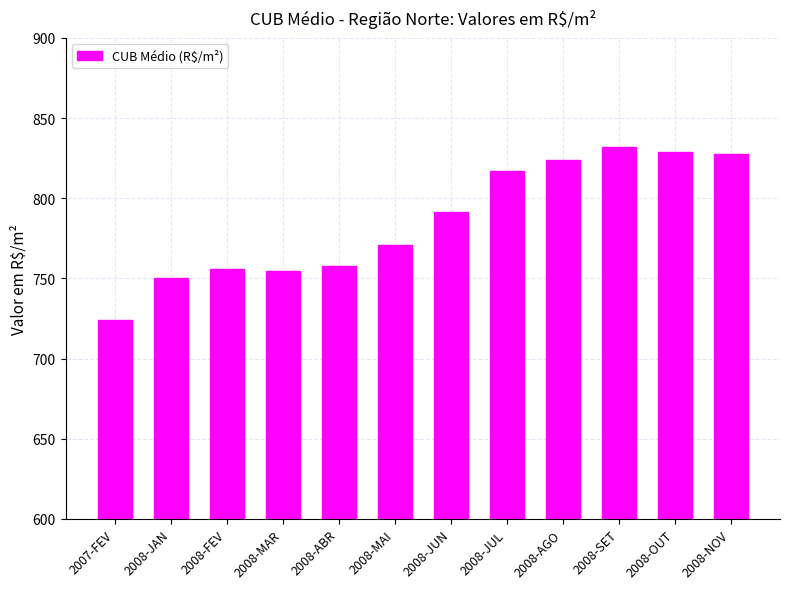

Which has a higher value, 2008-FEV or 2008-JUL?

2008-JUL